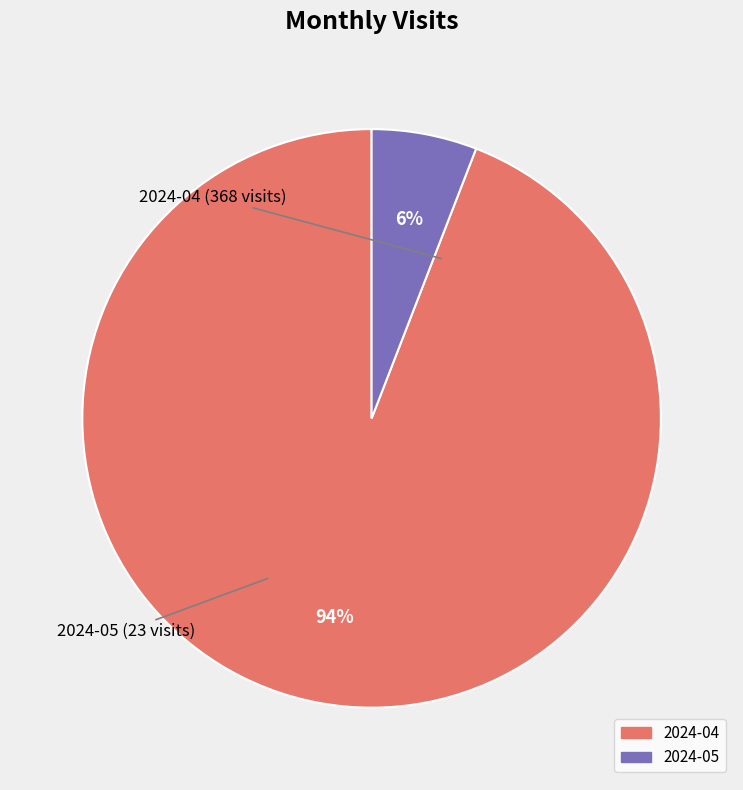

Does 2024-05 account for over 50% of the chart?

No